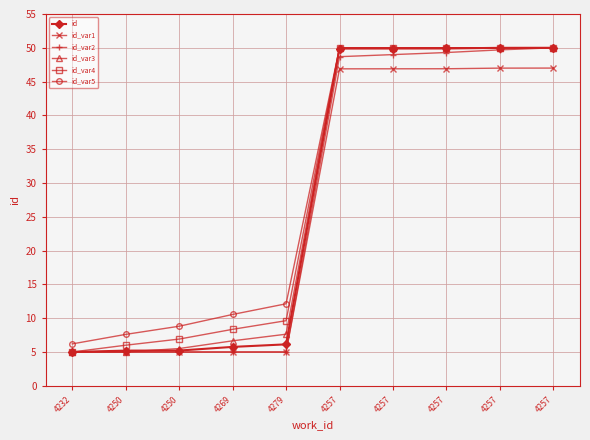

Is it true that id equals 8.8 at 4250?

False